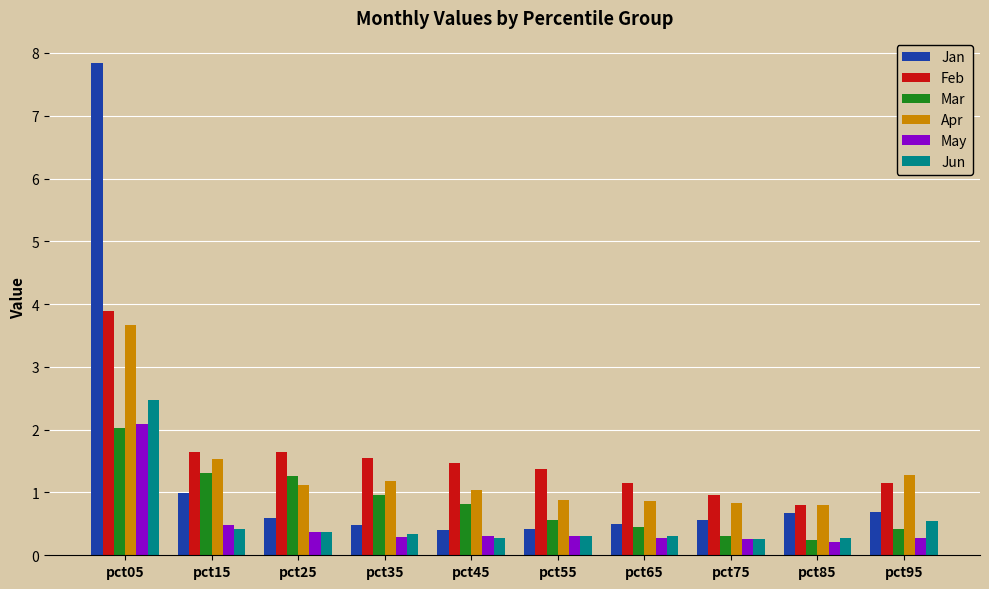

Between pct35 and pct65, which series saw the biggest shift?

Mar